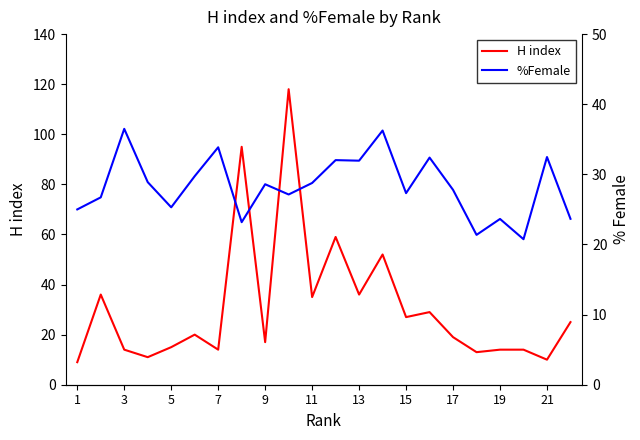

Rank the series by their average value, from lowest to highest.

%Female, H index